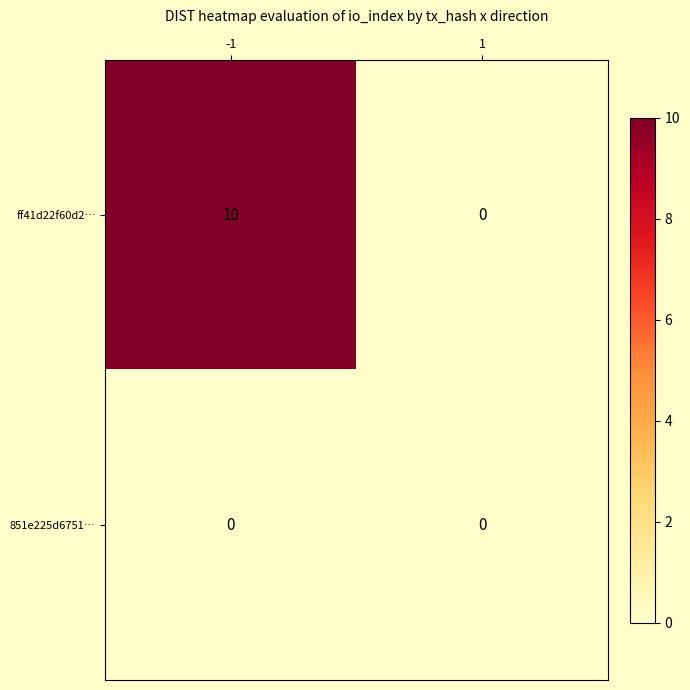

What is the maximum value shown in the chart?

10